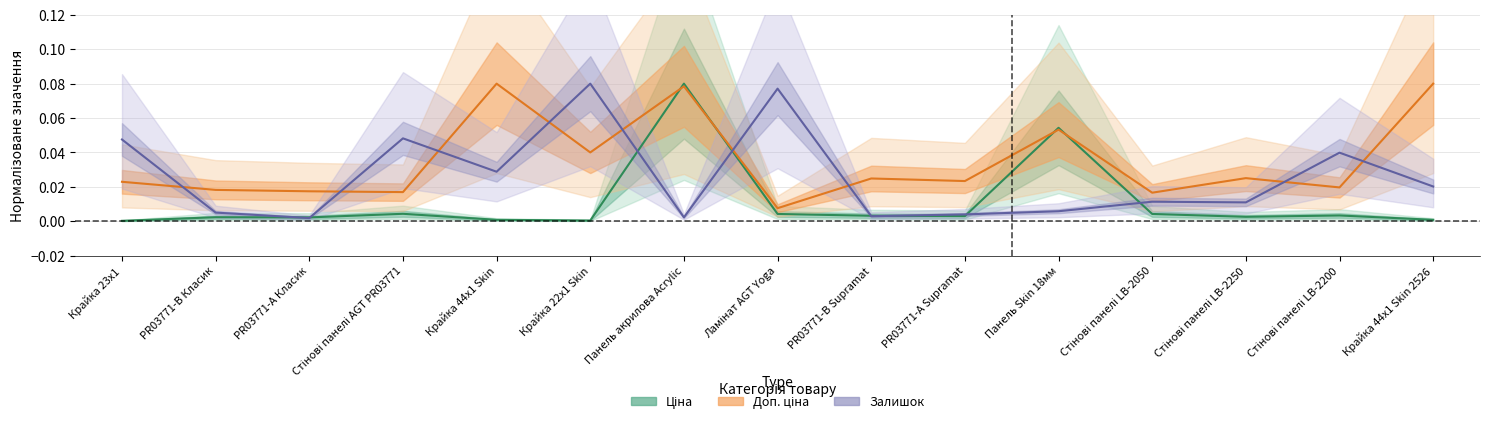

At which label is Доп. ціна closest to 0?

Ламінат AGT Yoga